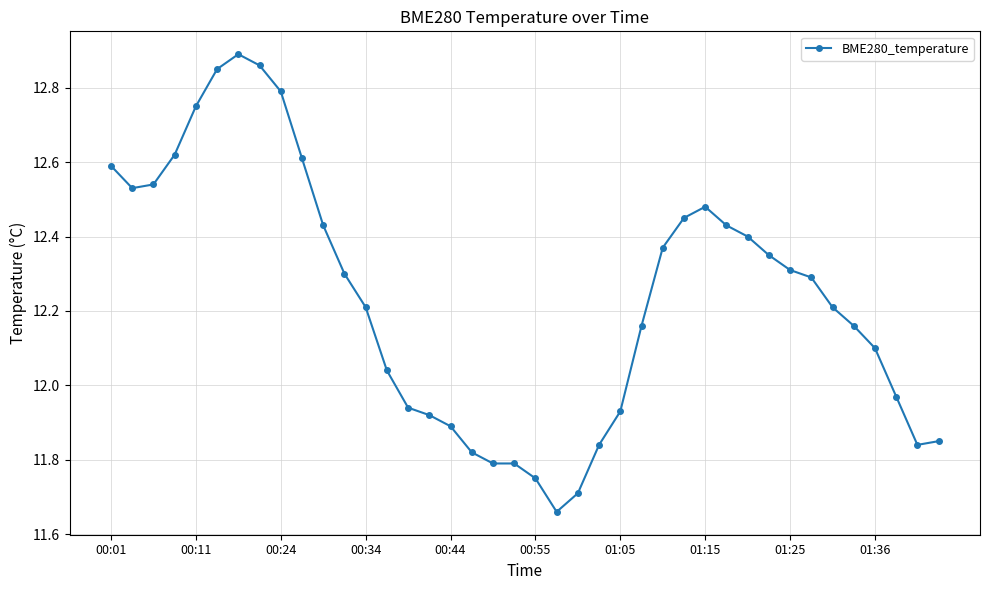

What is the difference between the maximum and second lowest values?

1.2